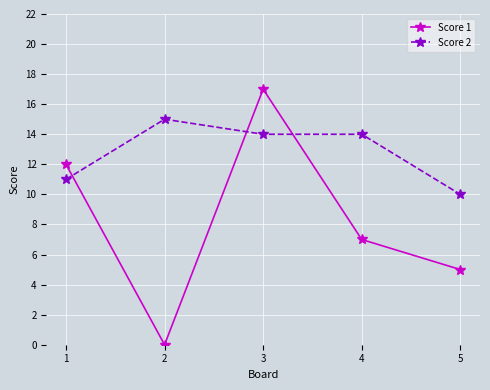

Where is Score 2 nearest to the value 12?

1